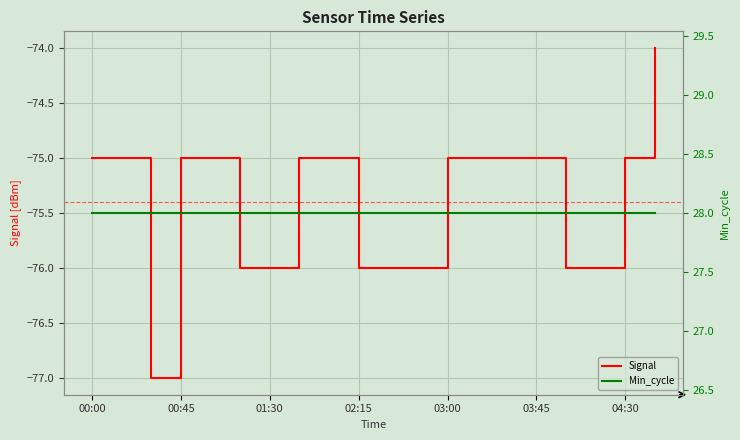

The Min_cycle series shows 28 at 7. True or false?

True